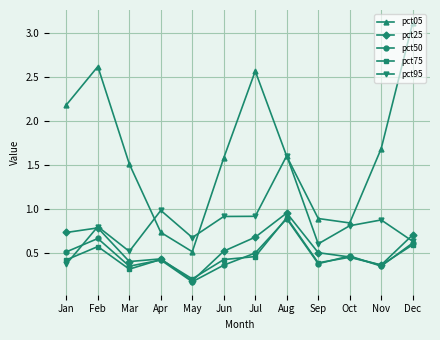

True or false: pct25 and pct05 intersect in this chart.

False